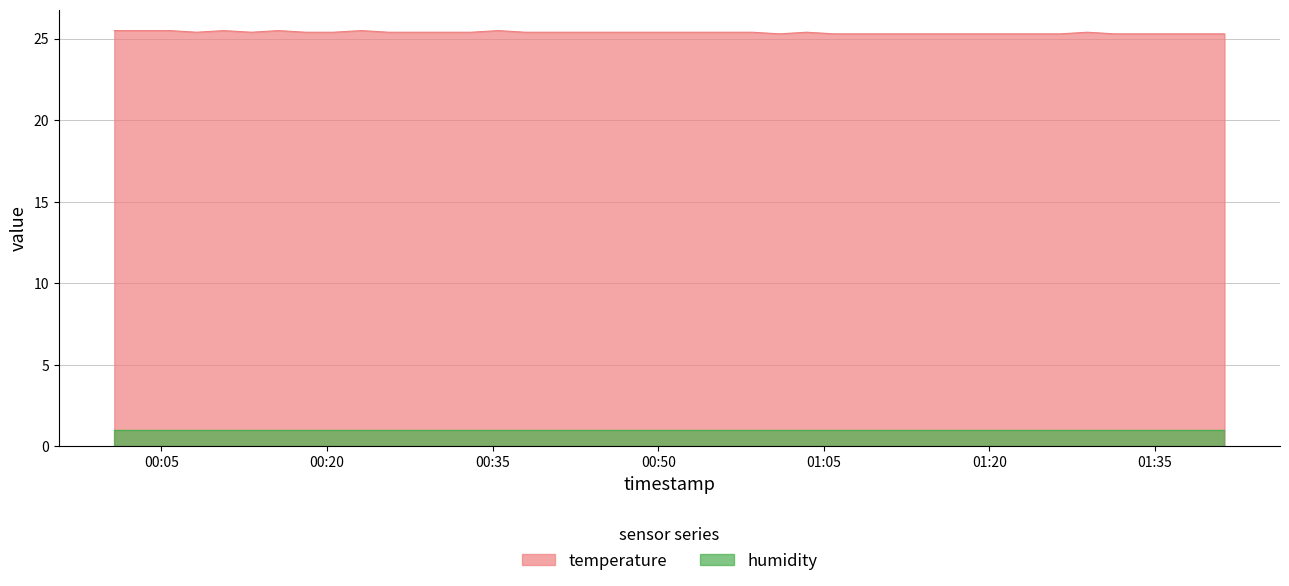

What is the minimum value for humidity?

1.0